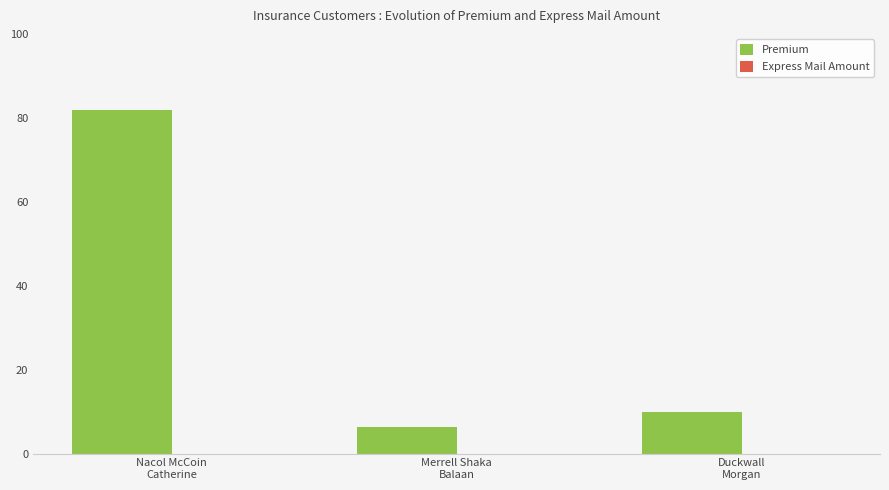

Between Merrell Shaka
Balaan and Duckwall
Morgan, which is larger?

Duckwall
Morgan